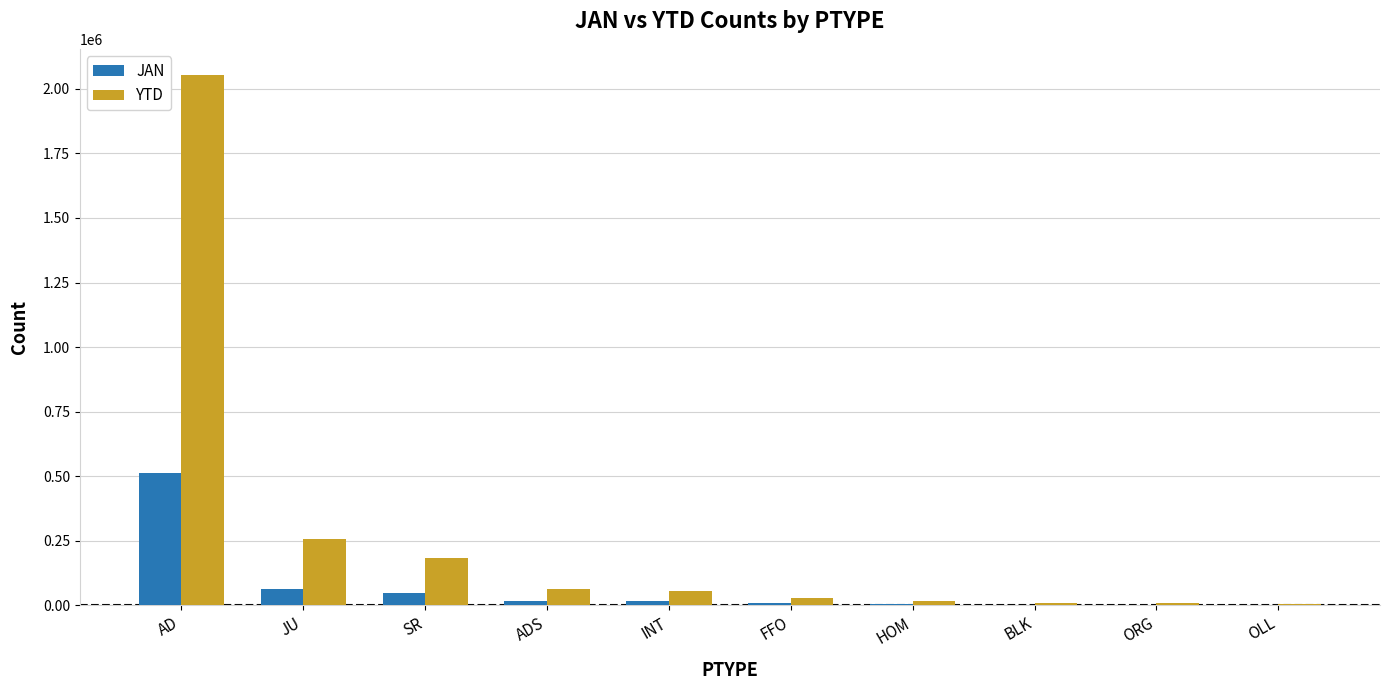

What is the difference between the YTD values at FFO and INT?

25348